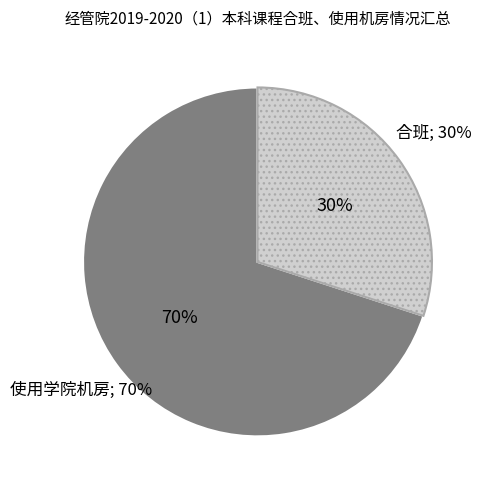

Does 使用学院机房 account for over 50% of the chart?

Yes